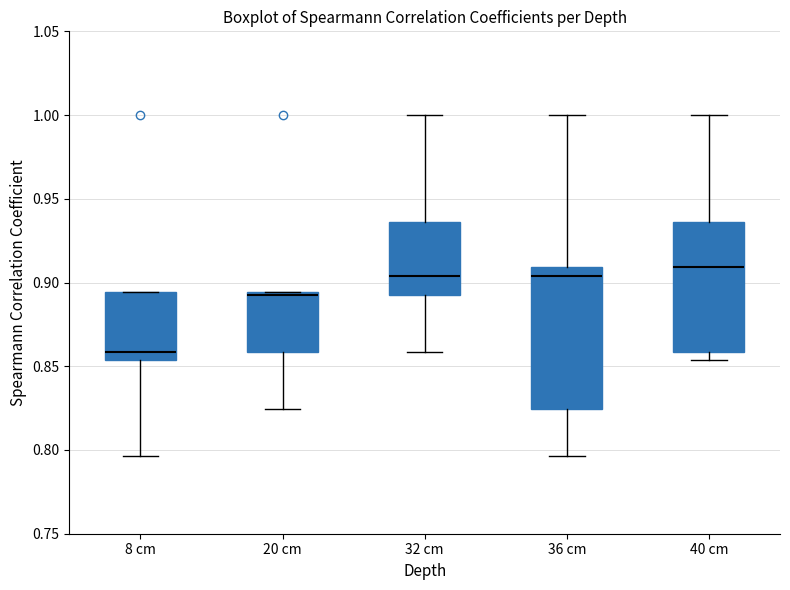

Where is the upper edge of the box for 8 cm on the y-axis? The values are not printed on the chart, so give them approximately, as read against the axis.

0.895